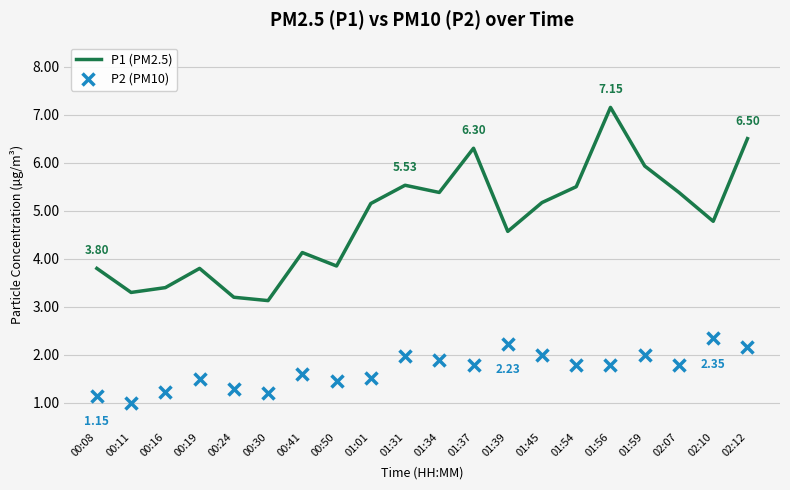

Rank the series by their maximum value, from highest to lowest.

P1 (PM2.5), P2 (PM10)